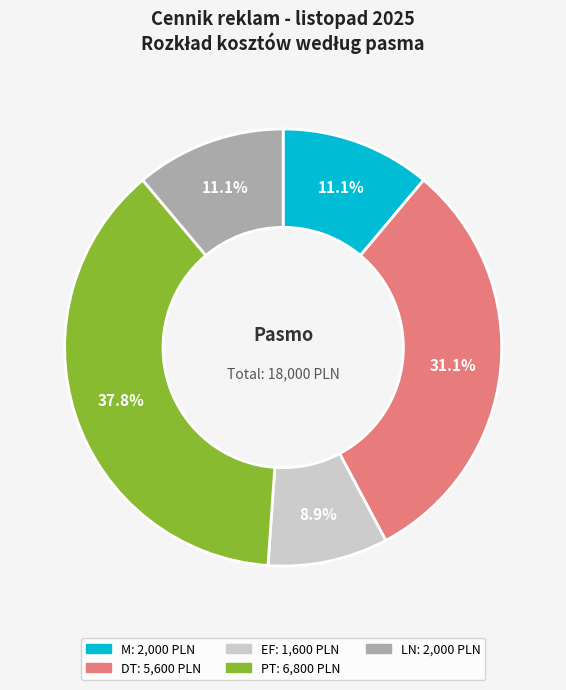

Is there a majority slice in this chart?

No